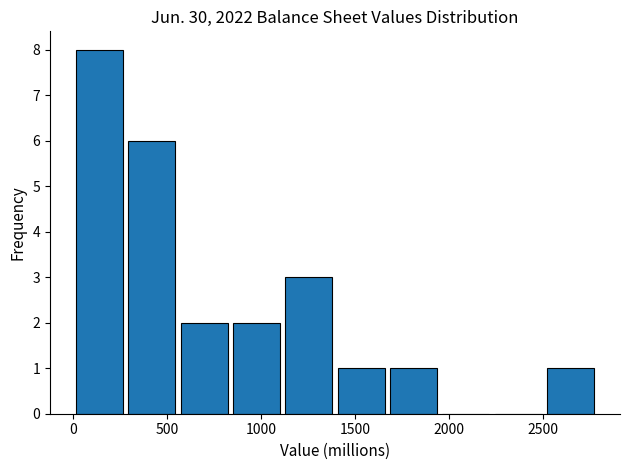

Reading left to right, transcribe this chart: for each bar, give the range it covers on the x-axis and its height. Neither the bar edges nor the heights are printed on the chart, so give them approximately, as read against the axes.

0 to 300: 8
300 to 550: 6
550 to 850: 2
850 to 1100: 2
1100 to 1400: 3
1400 to 1650: 1
1650 to 1950: 1
1950 to 2250: 0
2250 to 2500: 0
2500 to 2800: 1